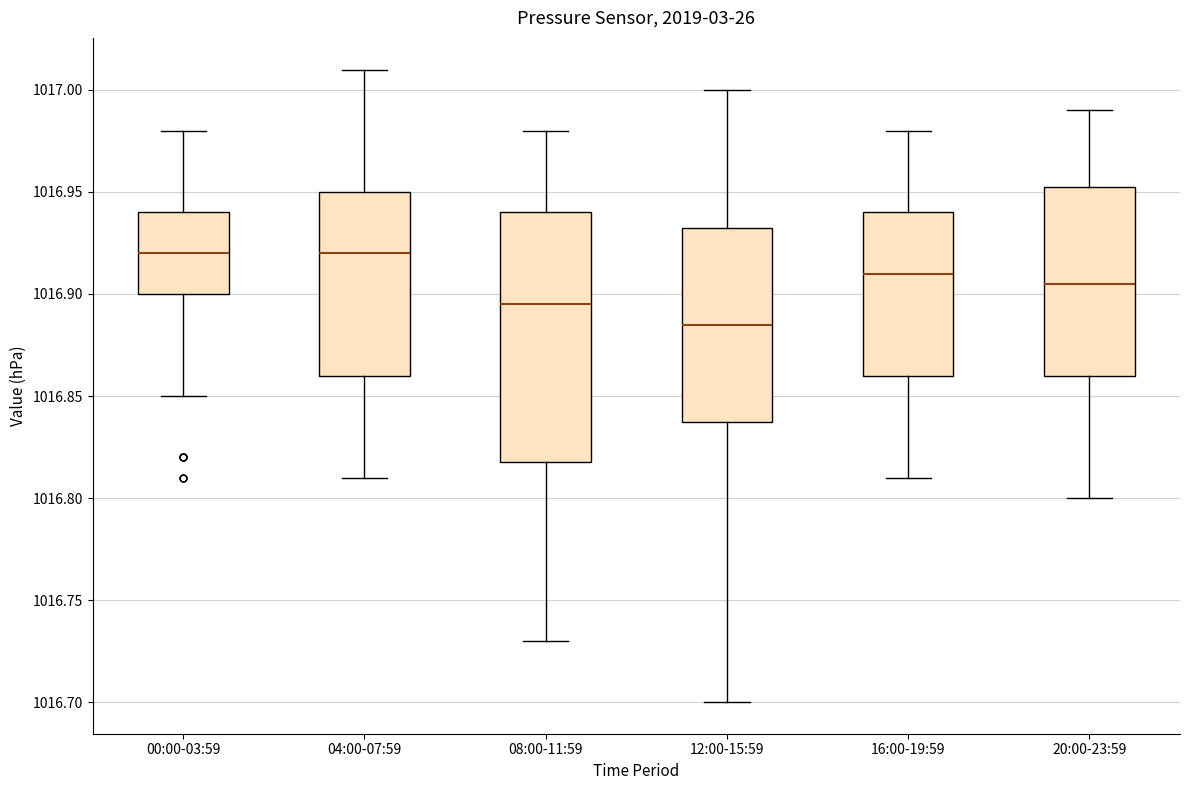

Which box has the lowest median line?

12:00-15:59